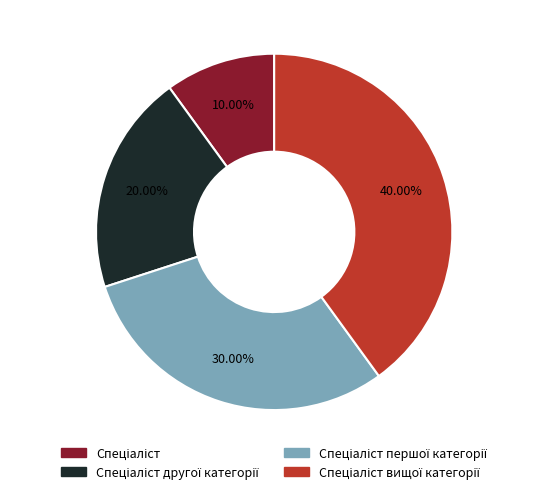

How many slices are in this pie chart?

4